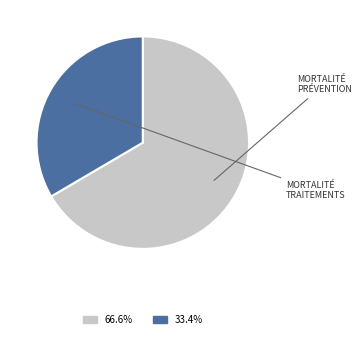

What is the largest slice in the pie chart?

Mortalité évitable grâce à la prévention